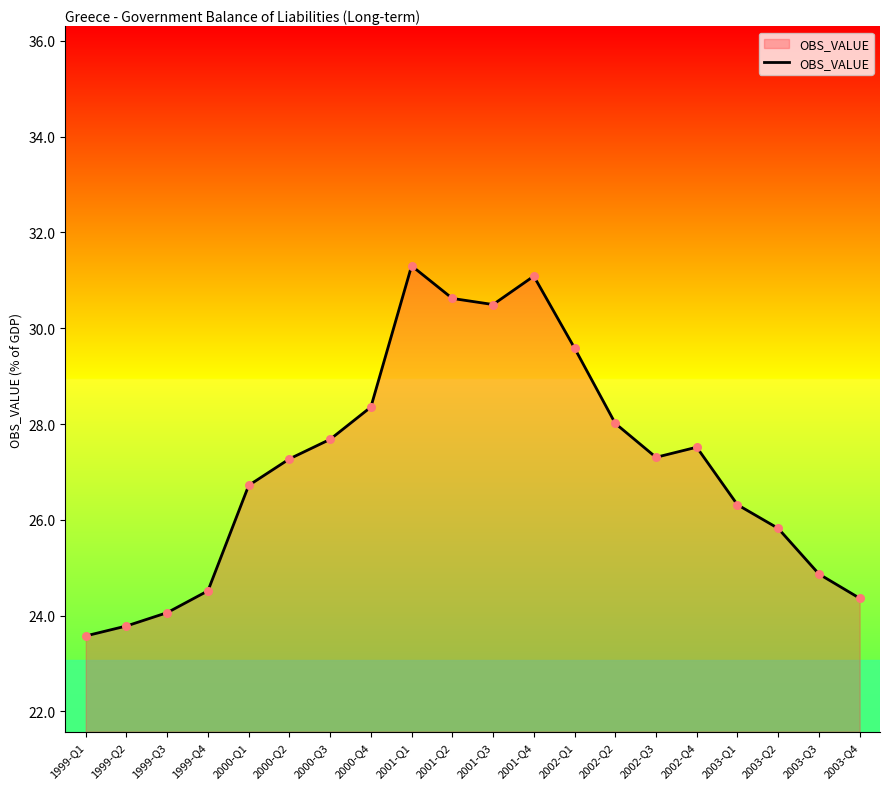

What is the change in value from 2000-Q2 to 2000-Q4?

+1.1